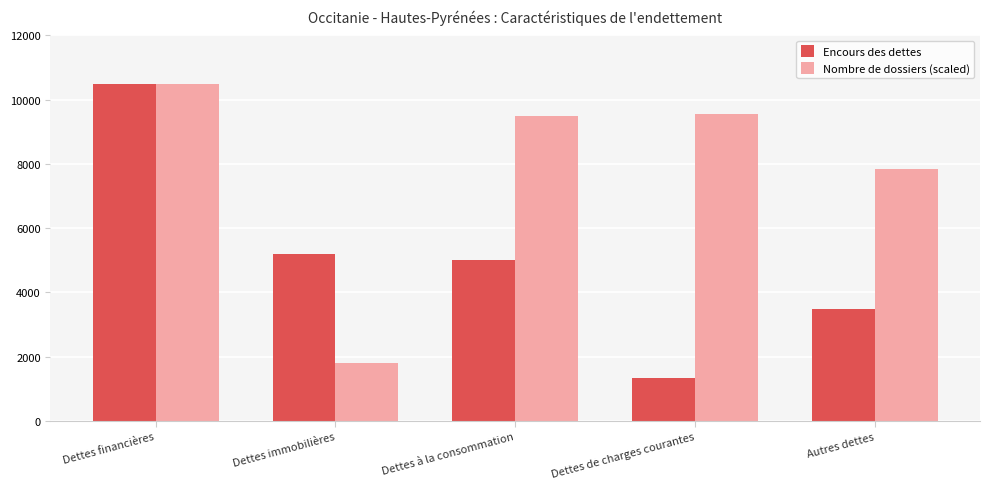

Reading right to left, list all the values displayed in this chart.

Encours des dettes: Autres dettes=3485.8	Dettes de charges courantes=1326.1	Dettes à la consommation=4998.7	Dettes immobilières=5205.8	Dettes financières=10478.3
Nombre de dossiers (scaled): Autres dettes=7840.2	Dettes de charges courantes=9549.4	Dettes à la consommation=9475.1	Dettes immobilières=1783.5	Dettes financières=10478.3